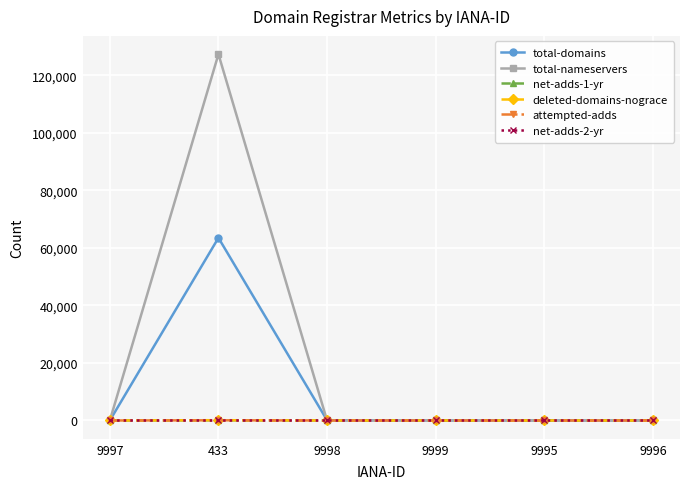

True or false: deleted-domains-nograce and total-nameservers intersect in this chart.

False